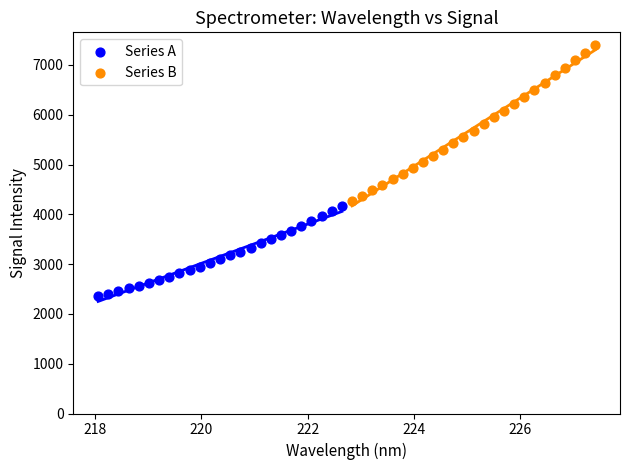

Which series has the widest spread of Y values?

Series B